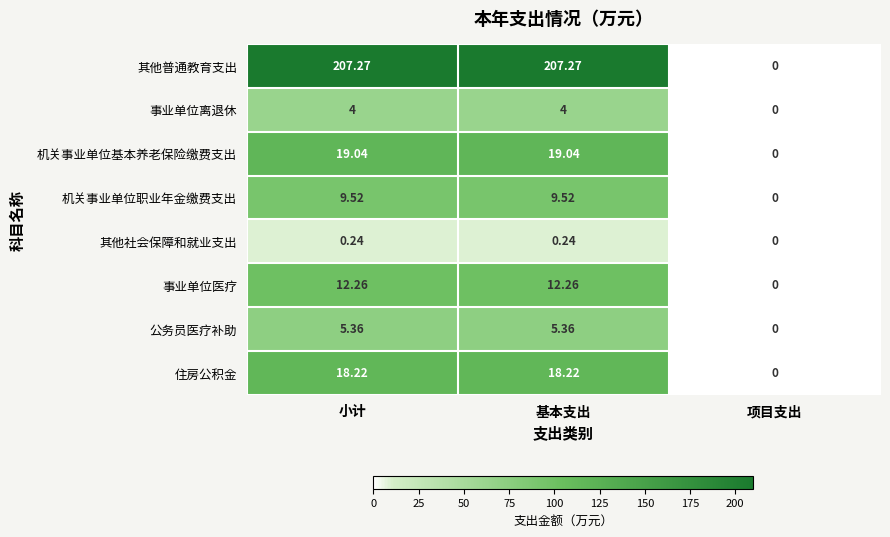

Rank the series by their maximum value, from lowest to highest.

其他社会保障和就业支出, 事业单位离退休, 公务员医疗补助, 机关事业单位职业年金缴费支出, 事业单位医疗, 住房公积金, 机关事业单位基本养老保险缴费支出, 其他普通教育支出